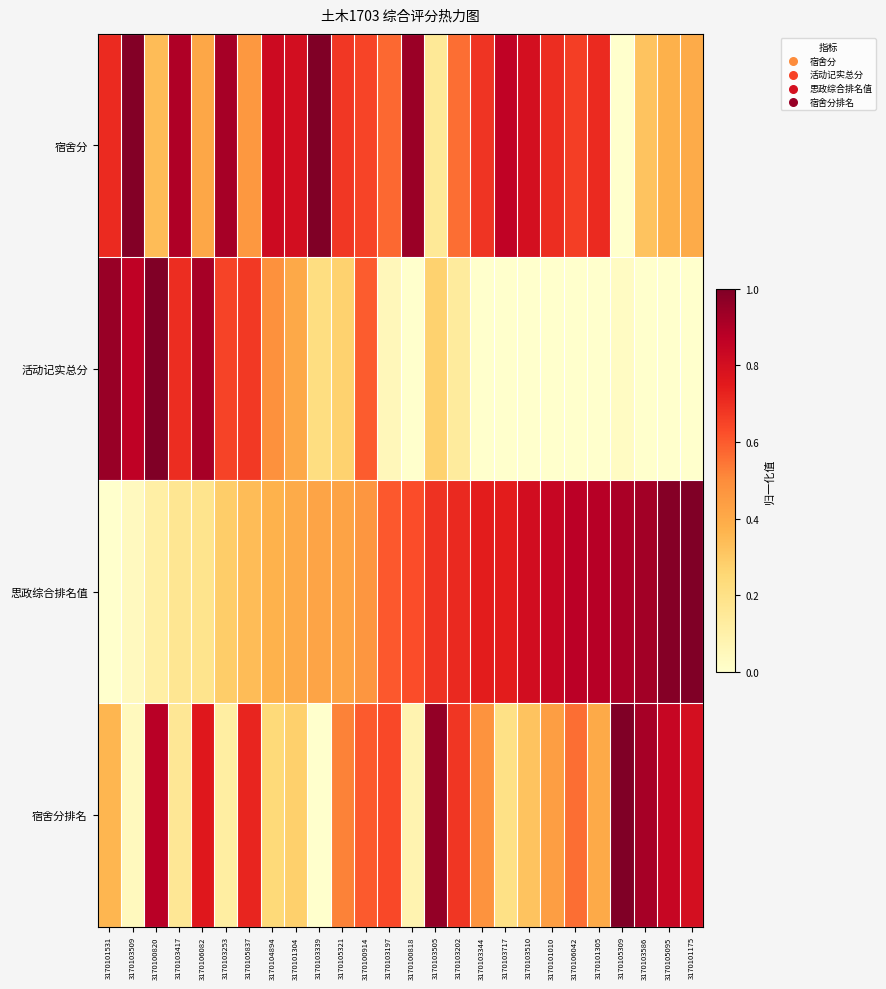

How many series are shown in this chart?

4